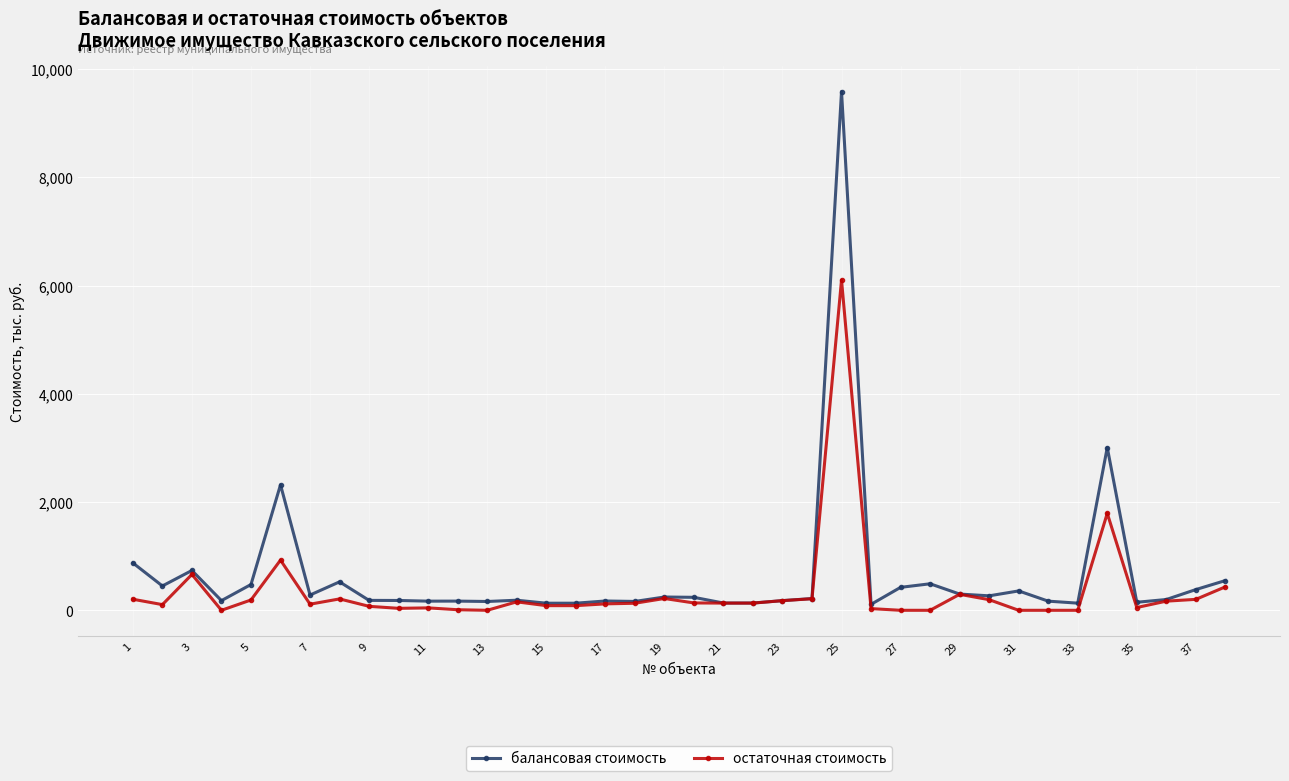

Which series has the largest range (max minus min)?

балансовая стоимость